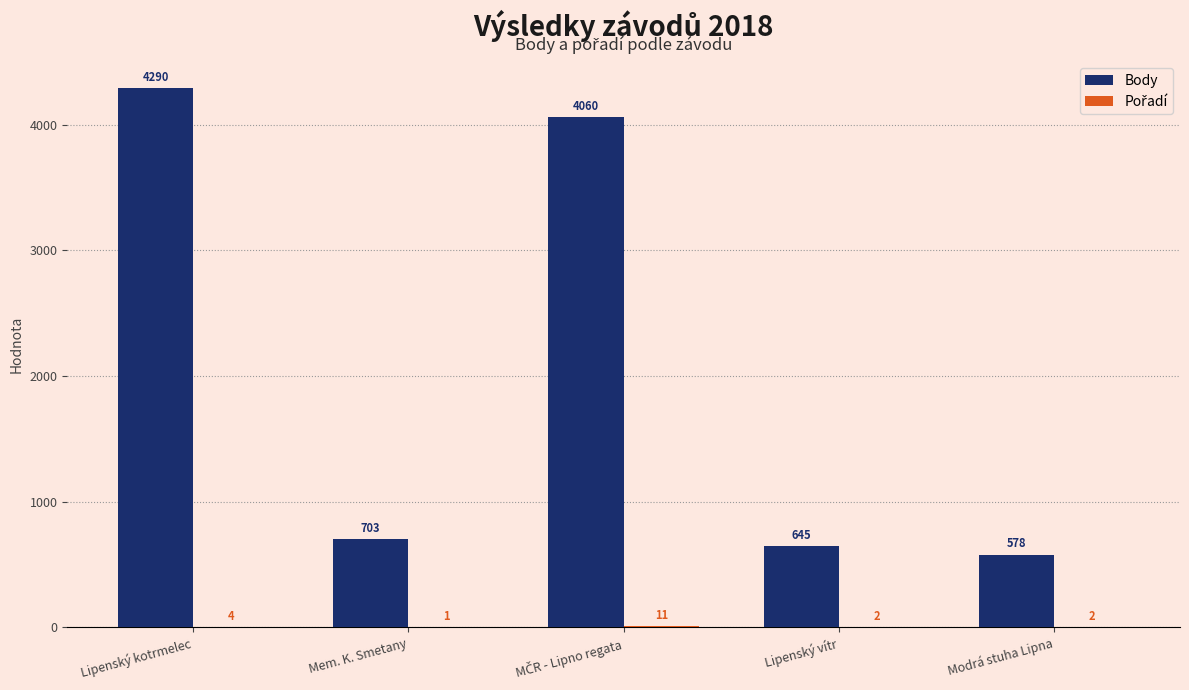

True or false: Body has a value of 4290 at Lipenský kotrmelec.

True